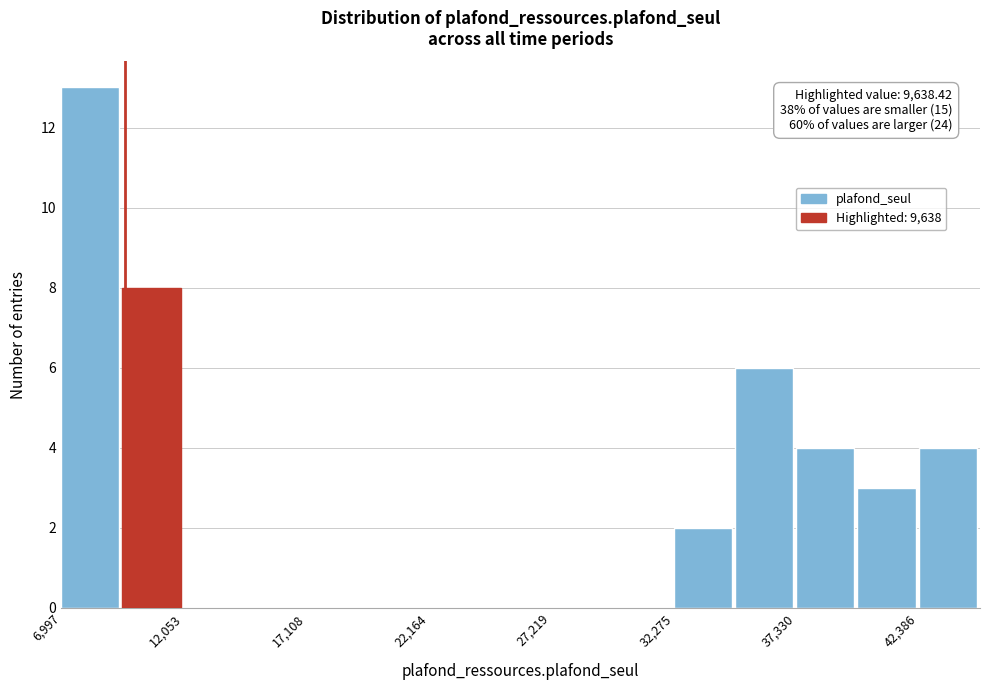

Read against the x-axis, roughly where is the centre of the tallest bar?

8000